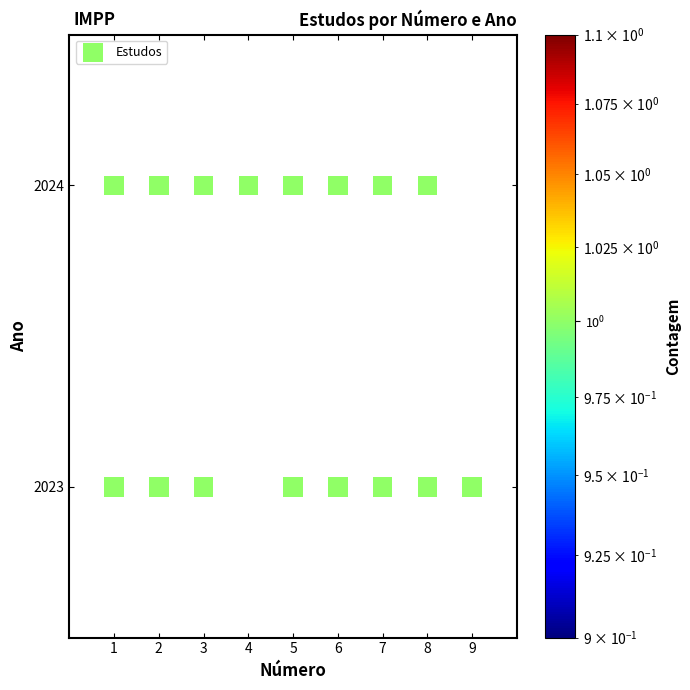

What is the range of X values (max minus min)?

8